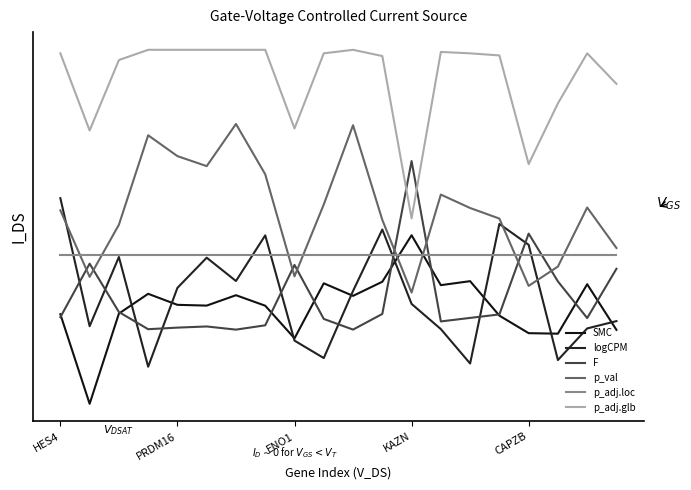

How many times do p_val and p_adj.loc cross each other?

8